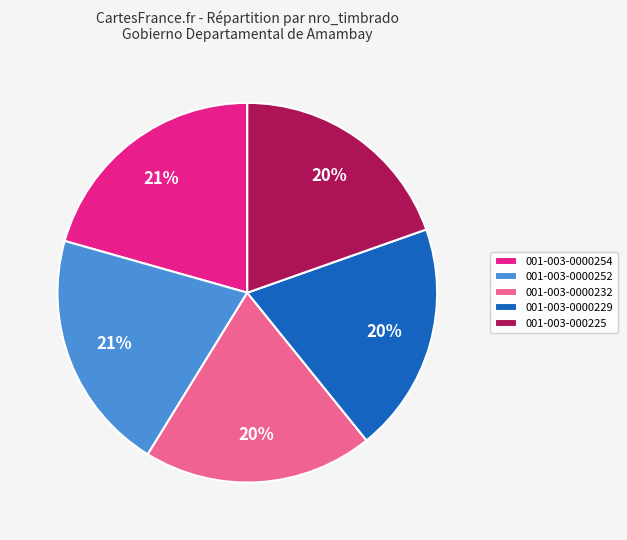

How many segments does this pie chart have?

5